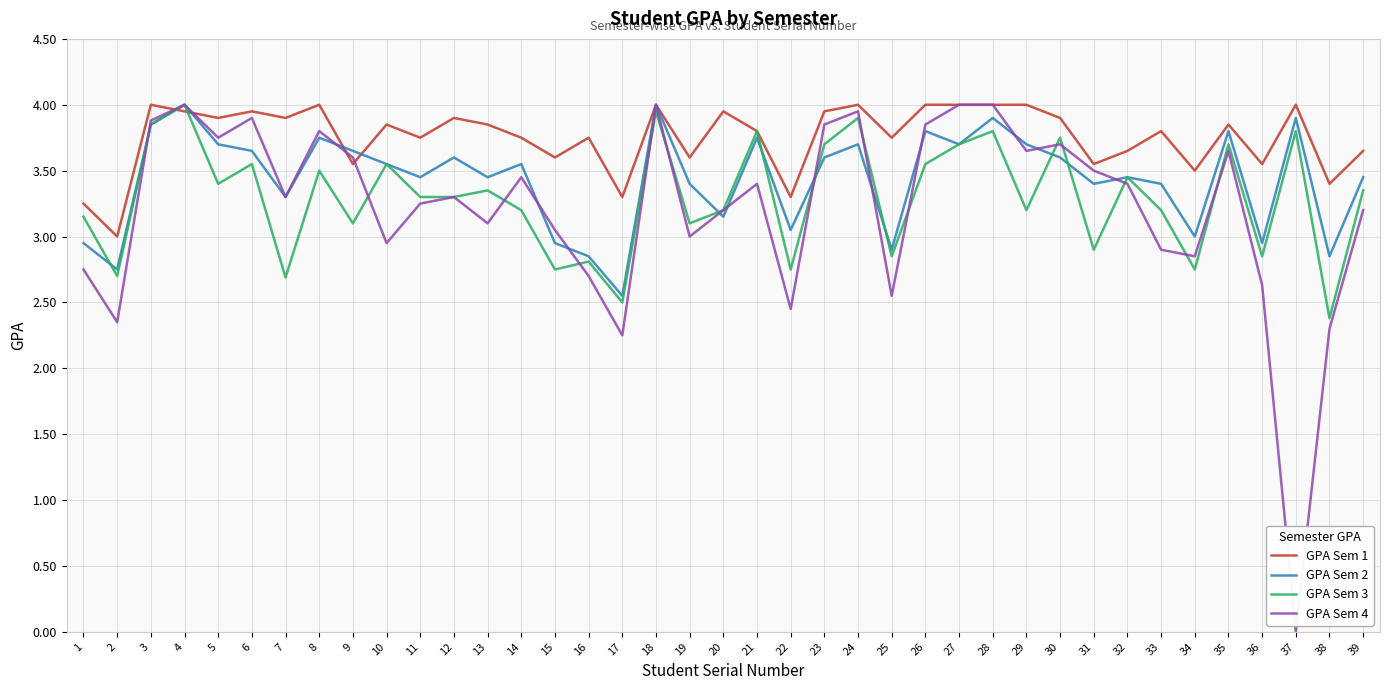

Is it true that GPA Sem 3 equals 3.1 at 1?

True